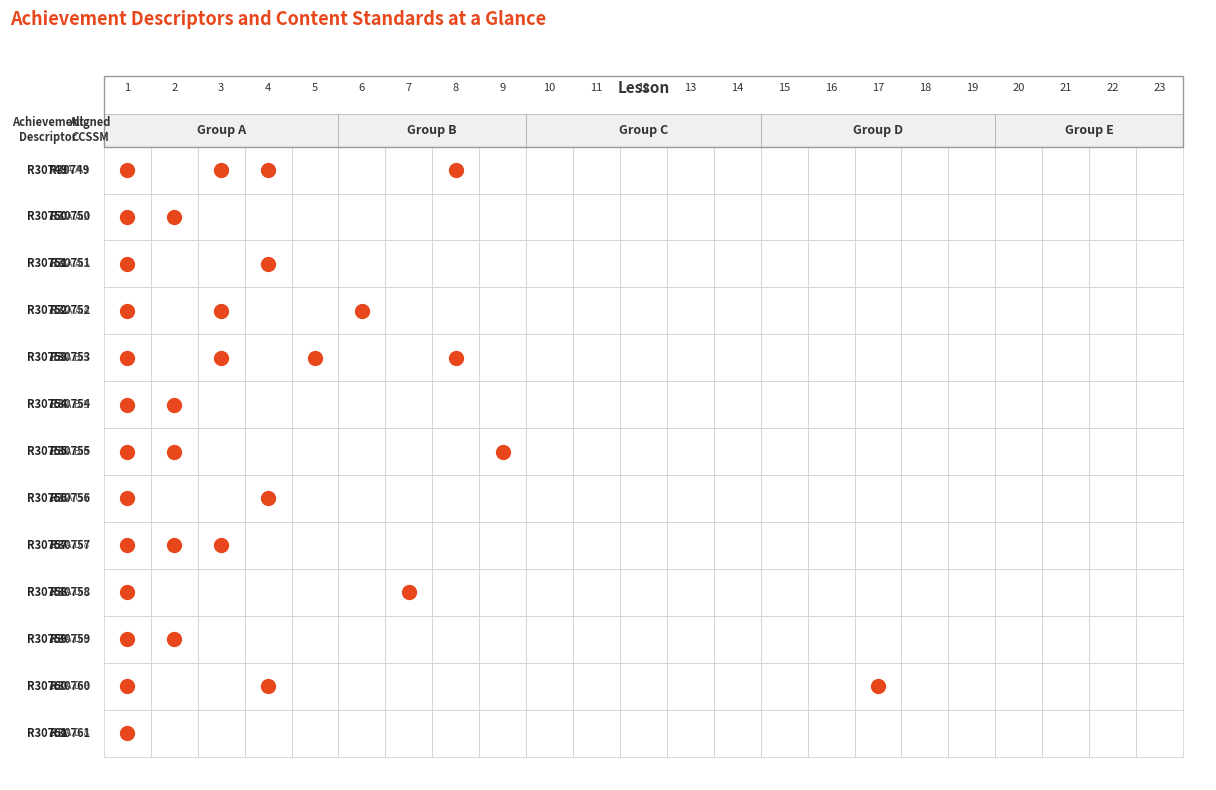

How many values in the row_4 series exceed 0?

4